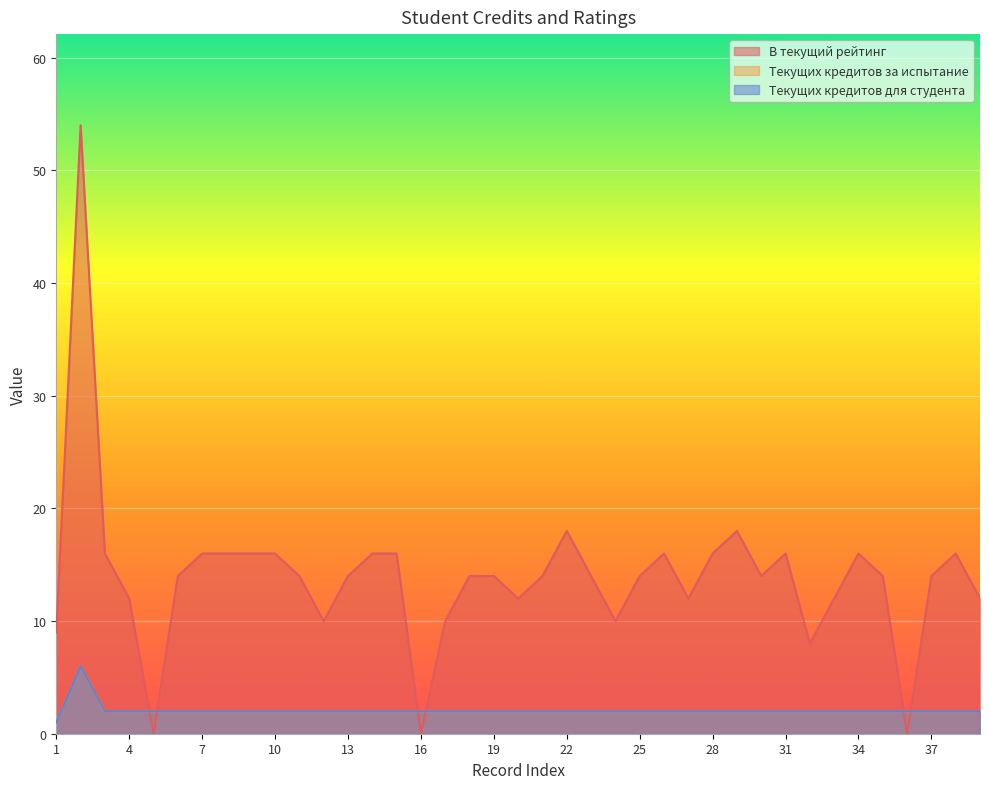

What is the difference between the maximum and minimum values in the В текущий рейтинг series?

54